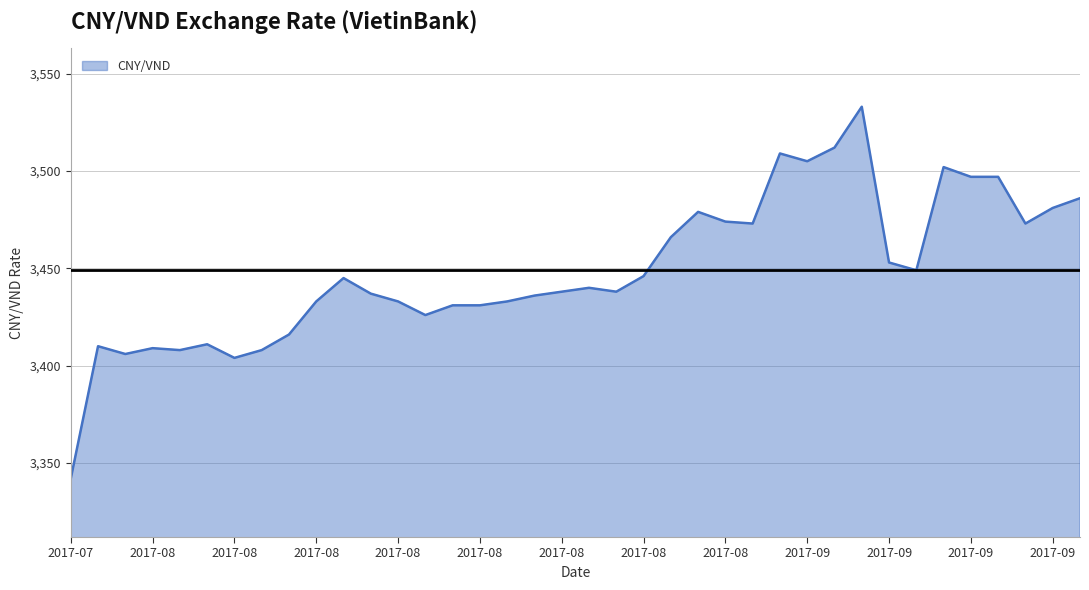

What is the maximum value shown in the chart?

3533